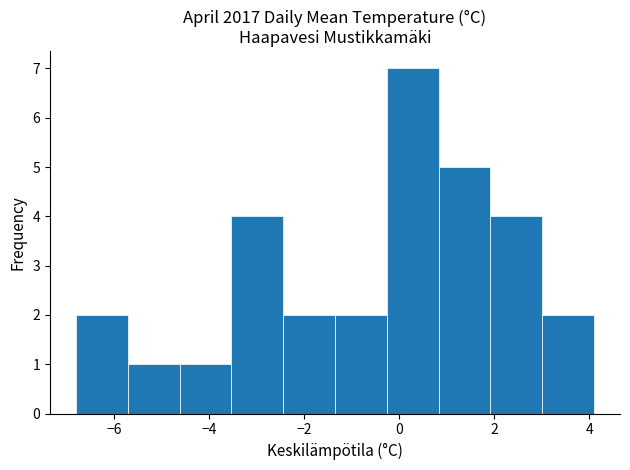

Reading left to right, list every bar in this chart as the range it spans on the x-axis followed by its height. Neither the bar edges nor the heights are printed on the chart, so give them approximately, as read against the axes.

-6.8 to -5.8: 2
-5.8 to -4.6: 1
-4.6 to -3.6: 1
-3.6 to -2.4: 4
-2.4 to -1.4: 2
-1.4 to -0.2: 2
-0.2 to 0.8: 7
0.8 to 2.0: 5
2.0 to 3.0: 4
3.0 to 4.2: 2